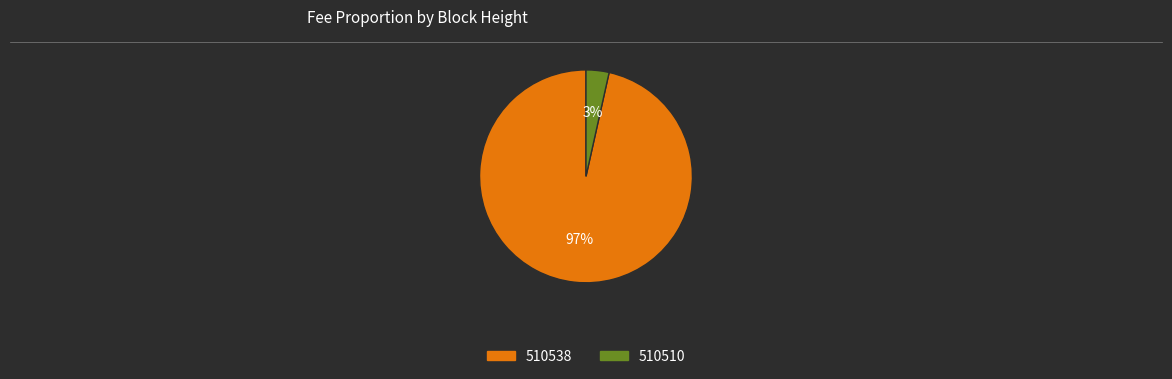

To the nearest percent, what is the average slice percentage?

50%